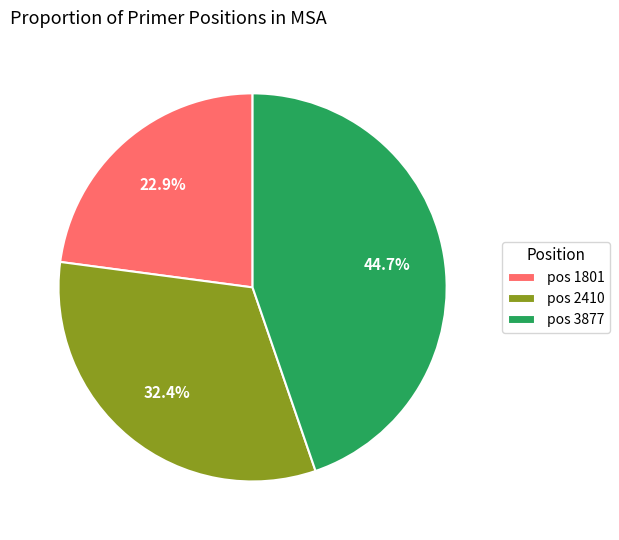

Between pos 3877 and pos 1801, which is larger?

pos 3877